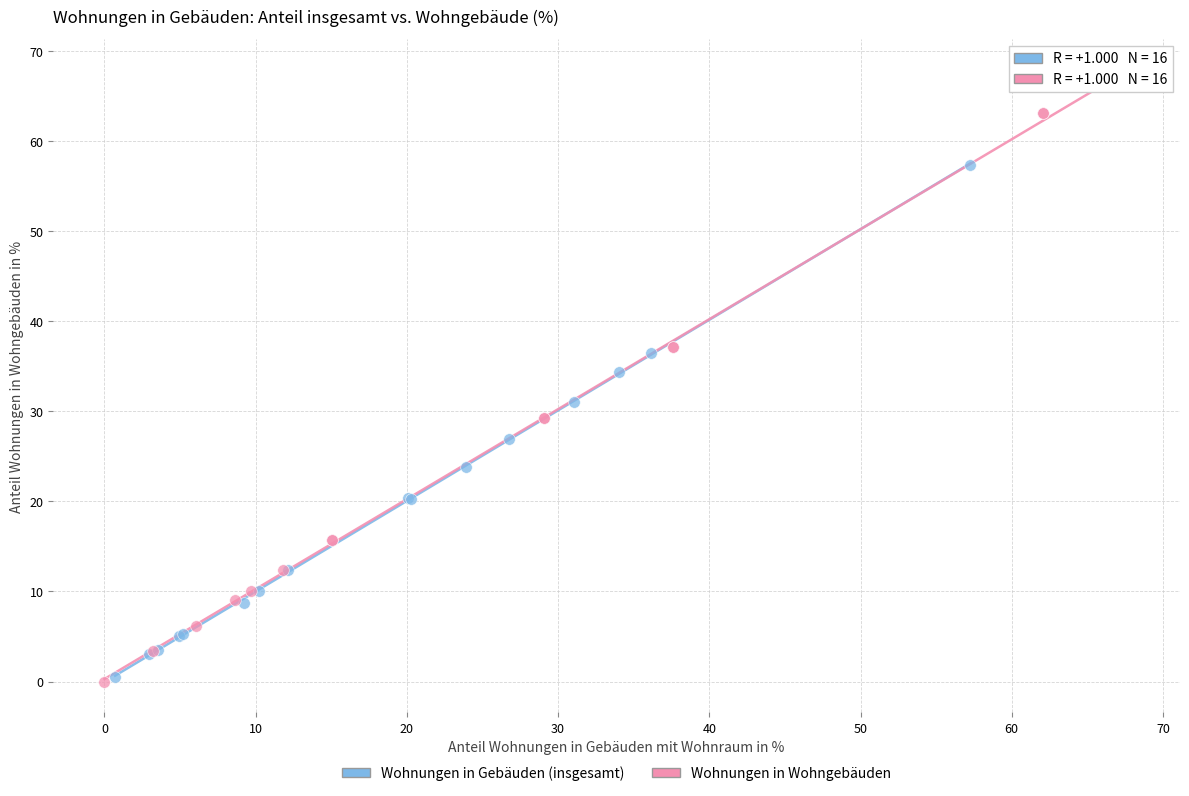

Which series reaches the maximum Y coordinate?

Wohnungen in Wohngebäuden